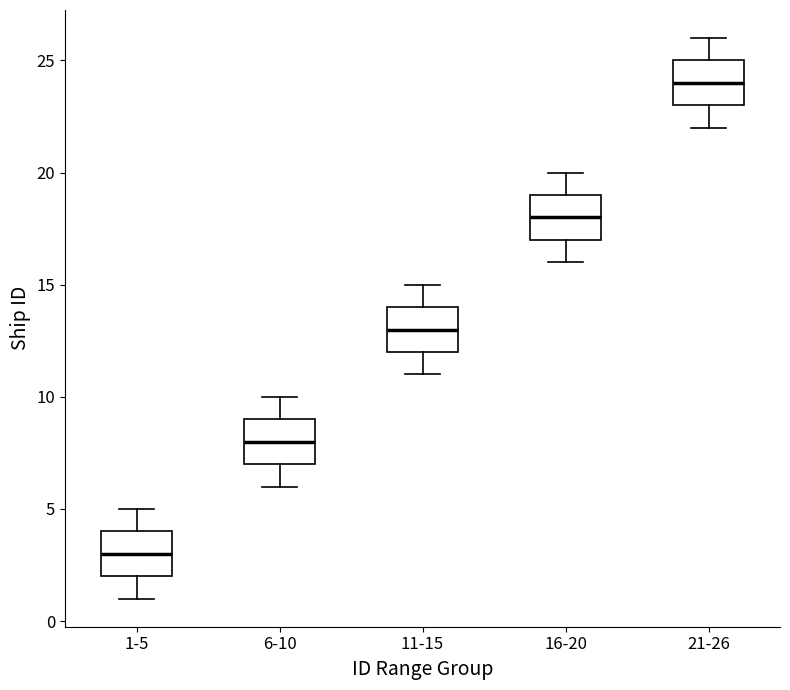

Reading left to right, transcribe this box plot: for each box, give where its median line is, the range the box spans, and where its two whiskers end, as read against the y-axis. The values are not printed on the chart, so give them approximately, as read against the axis.

1-5: median 3, box 2 to 4, whiskers 1 to 5
6-10: median 8, box 7 to 9, whiskers 6 to 10
11-15: median 13, box 12 to 14, whiskers 11 to 15
16-20: median 18, box 17 to 19, whiskers 16 to 20
21-26: median 24, box 23 to 25, whiskers 22 to 26